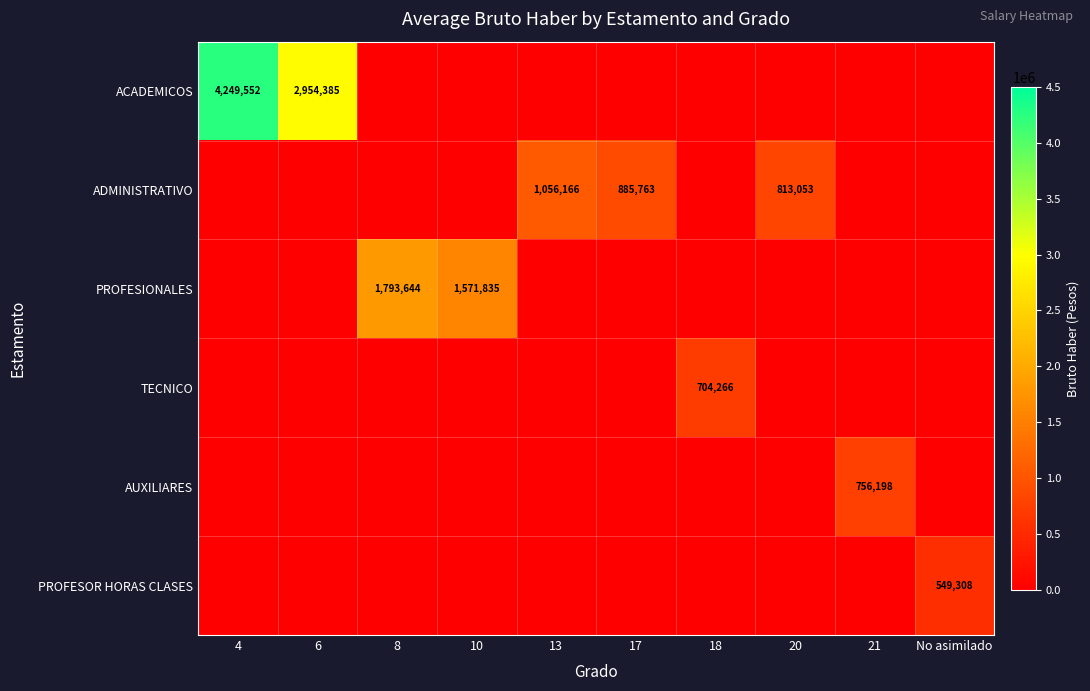

The PROFESIONALES series shows 0 at 6. True or false?

True